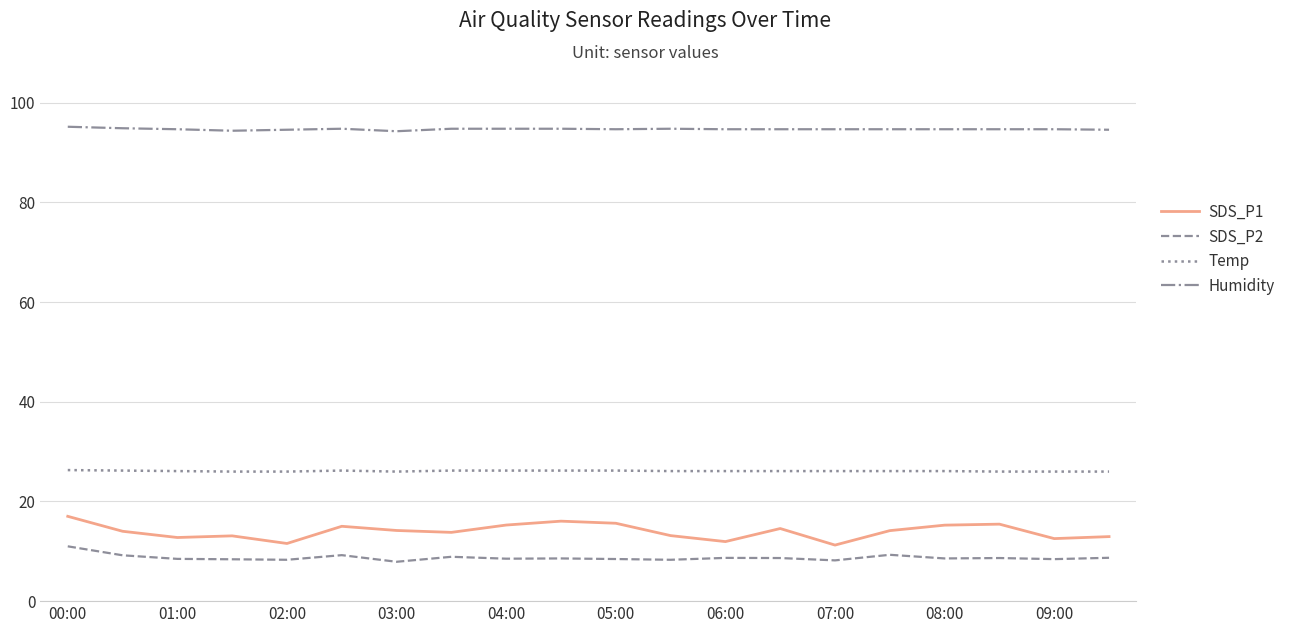

What is the greatest value displayed?

95.2